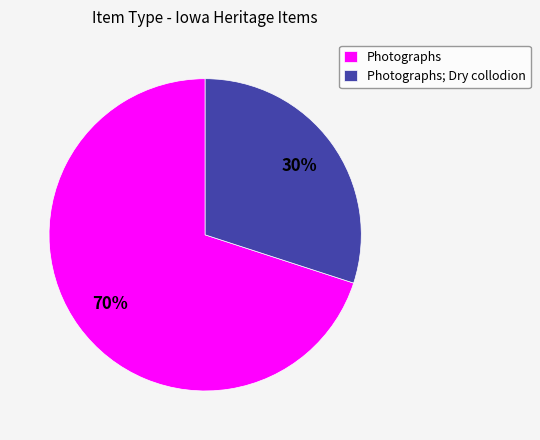

To the nearest percent, what percentage of the pie is Photographs; Dry collodion?

30%